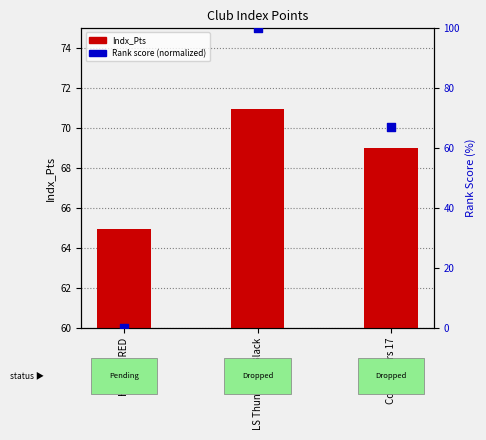

What is the change in value from LS Thunder 17 Black to Conquerors 17?

-33.0